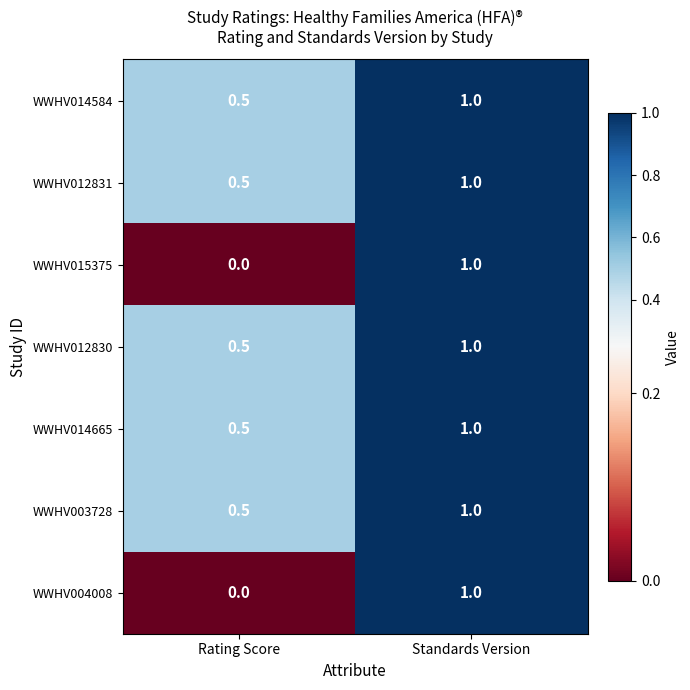

Where is WWHV003728 nearest to the value 0?

Rating Score